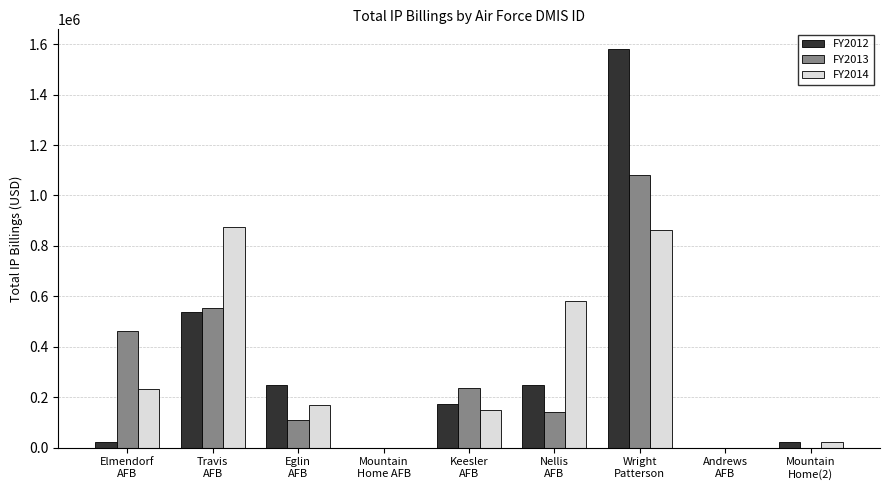

What is the sum of the FY2013 values at Elmendorf
AFB and Wright
Patterson?

1544851.8